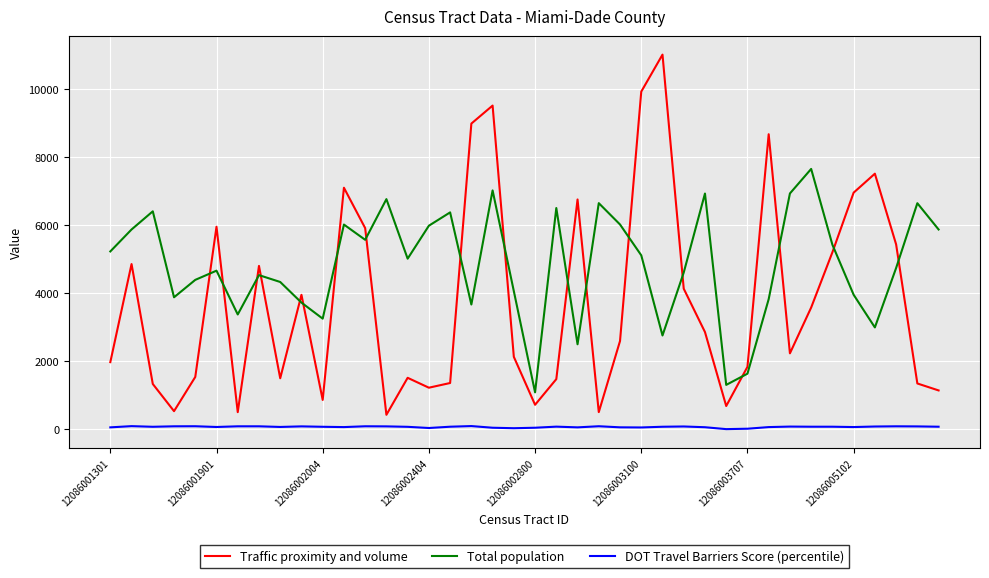

How many interior local peaks does the Total population series have?

12